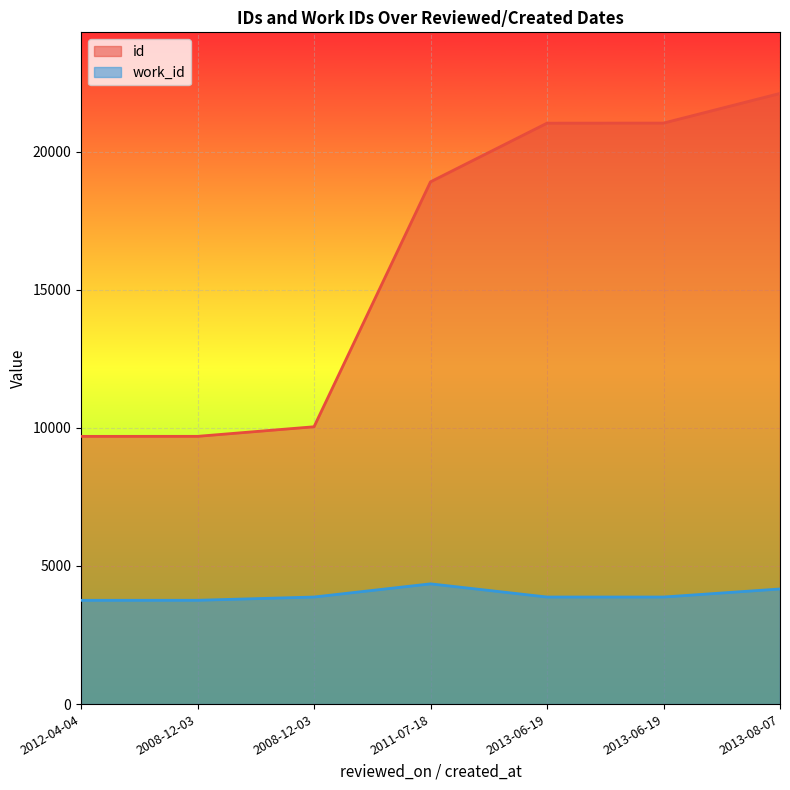

Which label corresponds to the smallest value in the chart?

2012-04-04